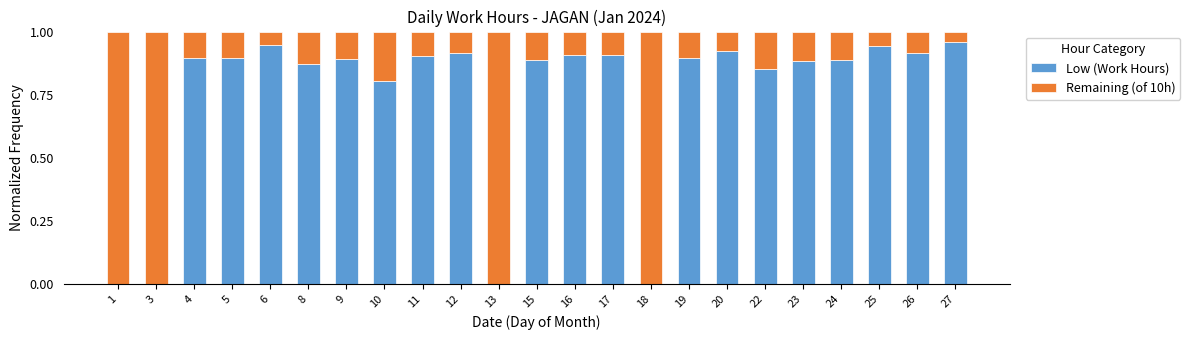

How many categories are shown in the chart?

23